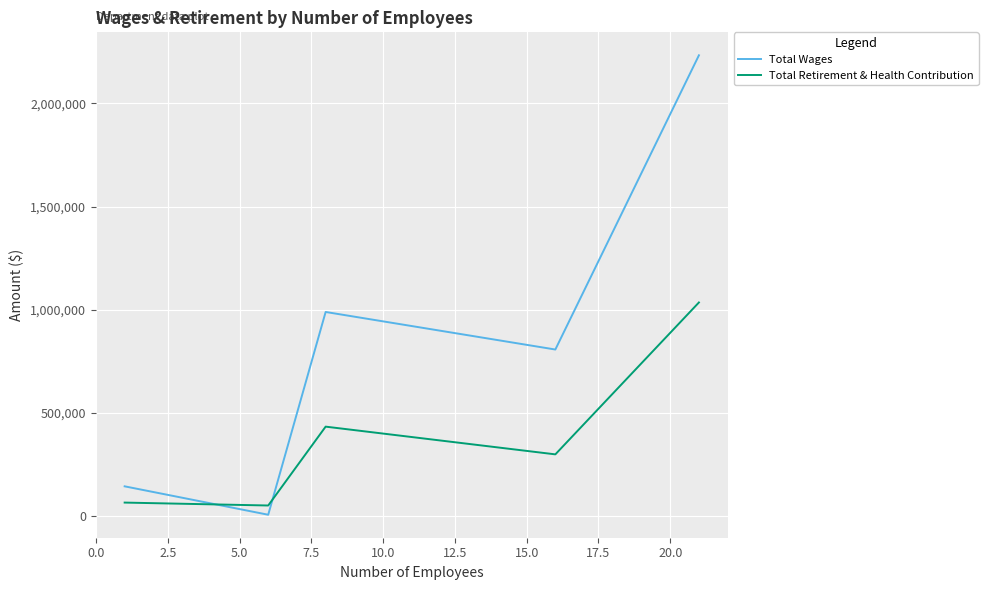

List the series in order of their overall mean, lowest first.

Total Retirement & Health Contribution, Total Wages